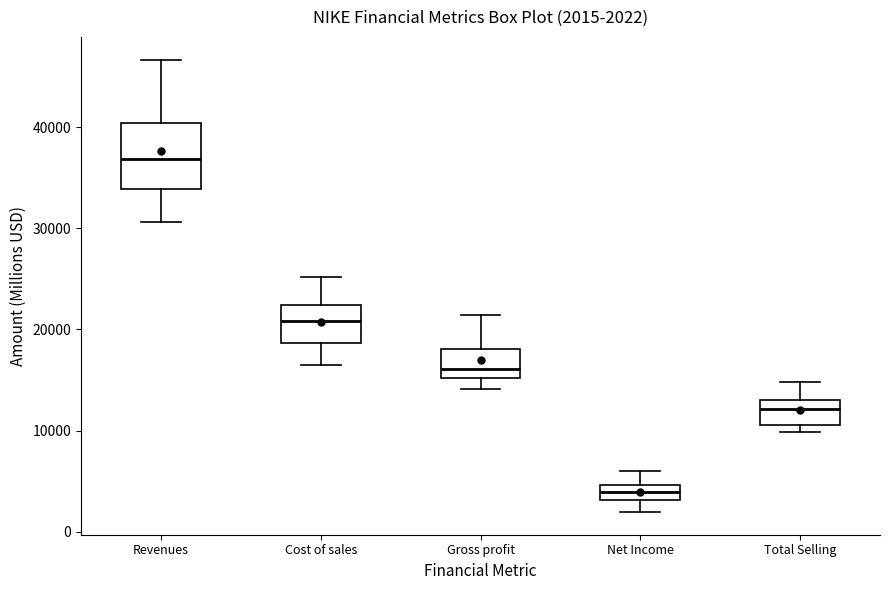

Which box is the tallest, from its lower edge to its upper edge?

Revenues